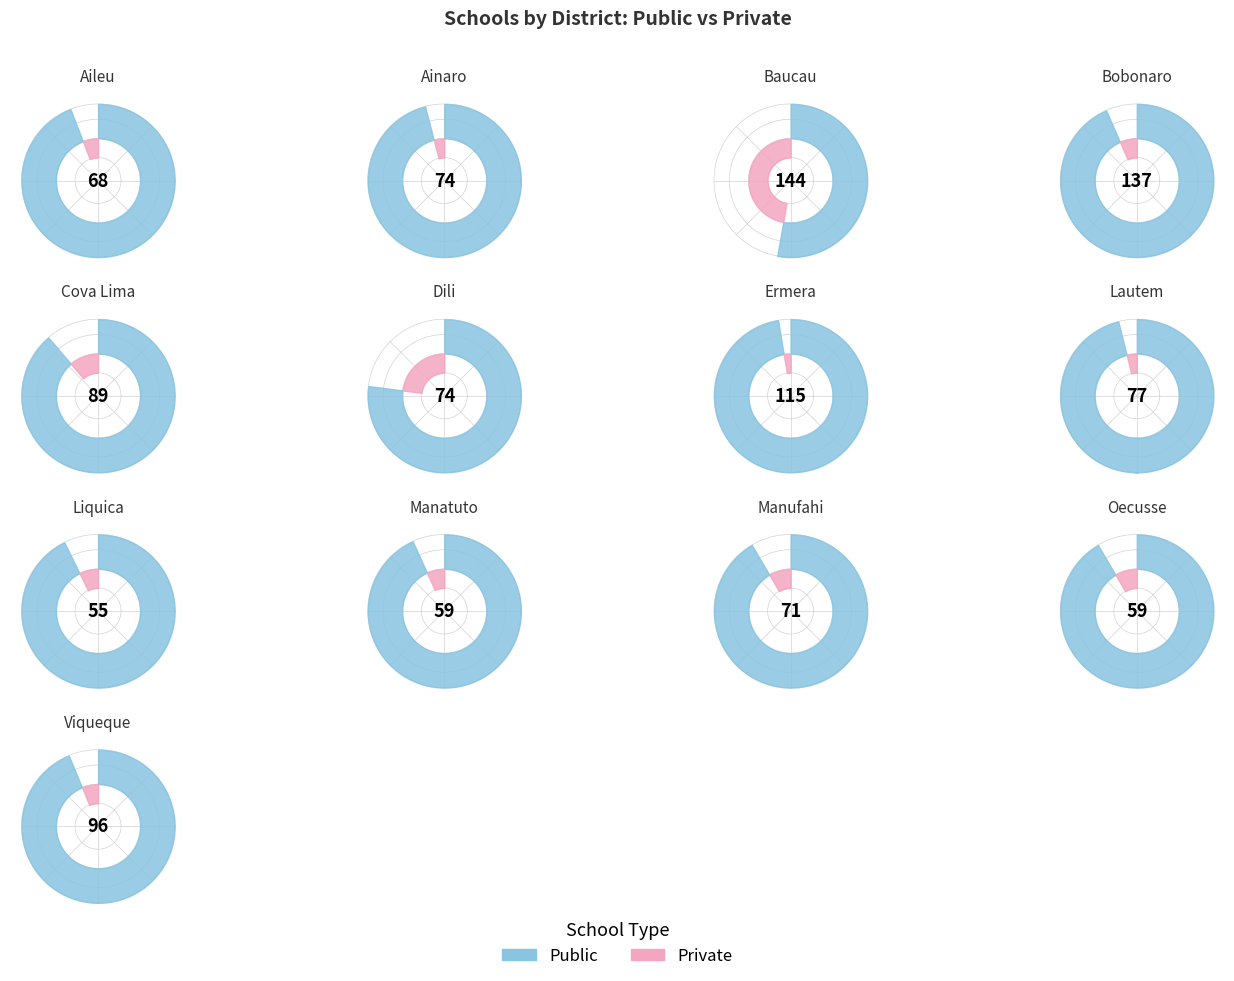

To the nearest percent, what is the difference between the largest and smallest slice percentages?

46%